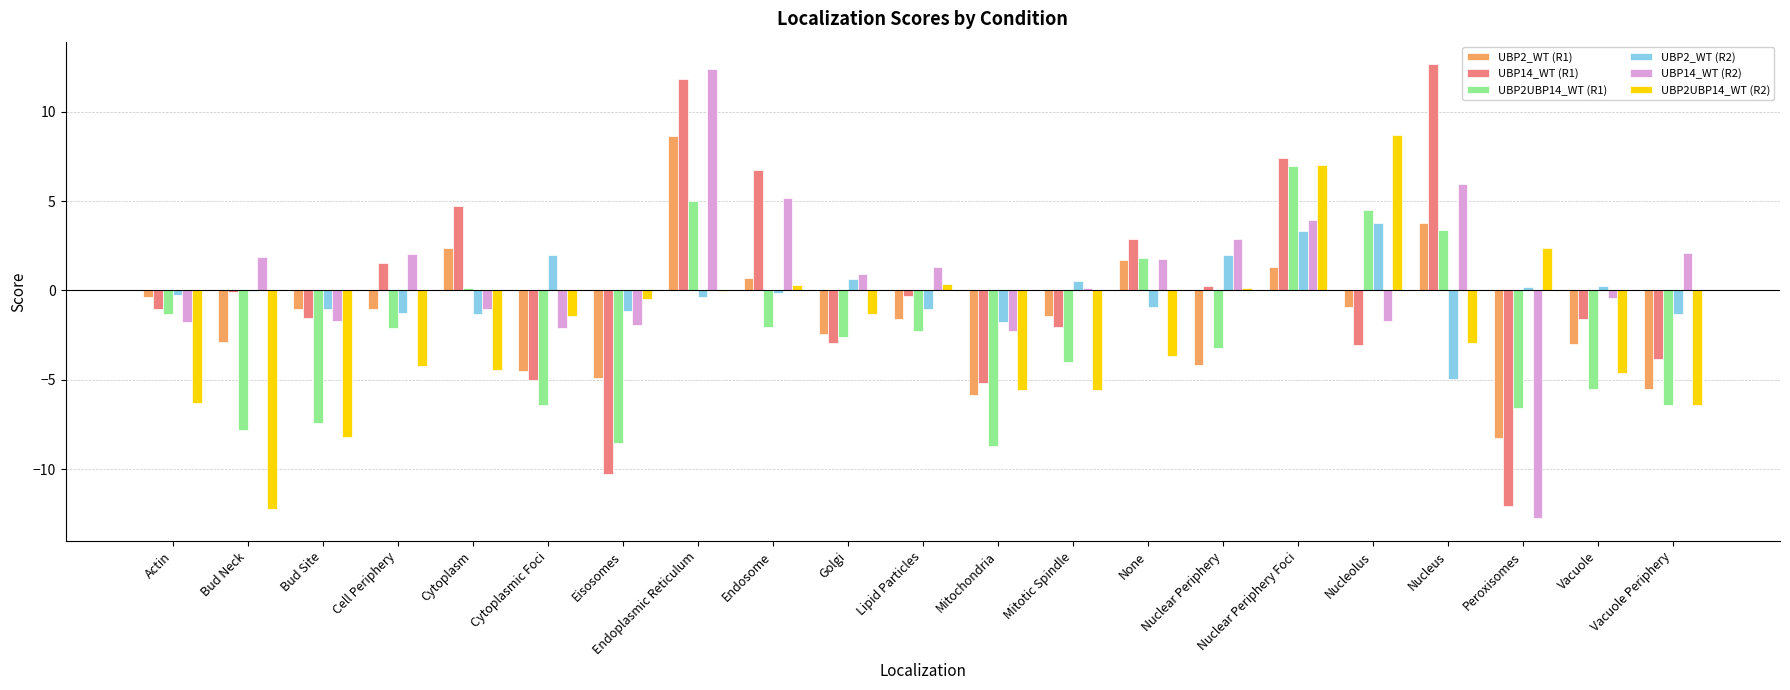

Count the number of data series in this chart.

6